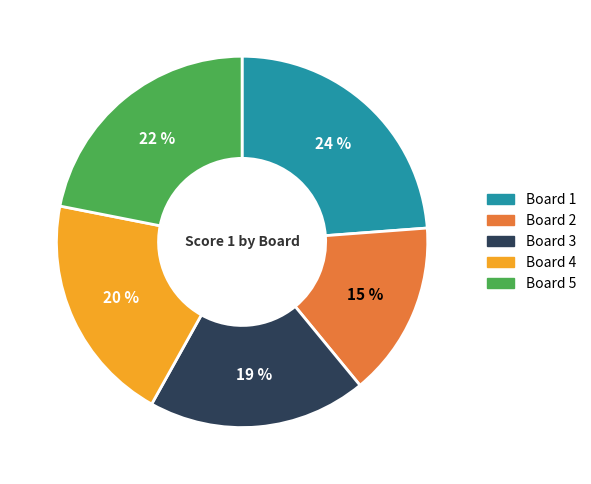

To the nearest percent, what portion does Board 2 represent?

15%